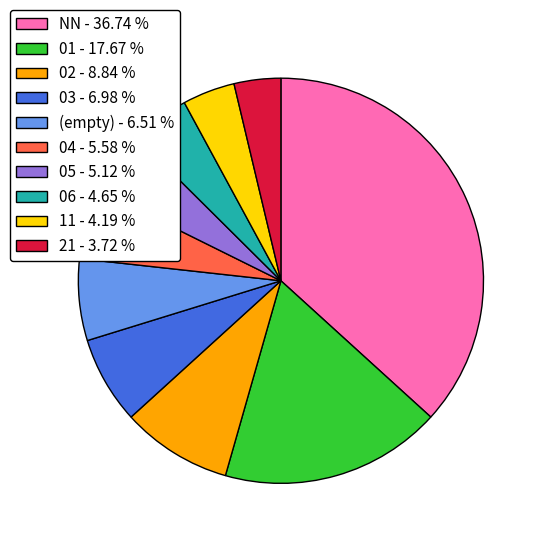

Which slice is the largest?

NN - 36.74 %